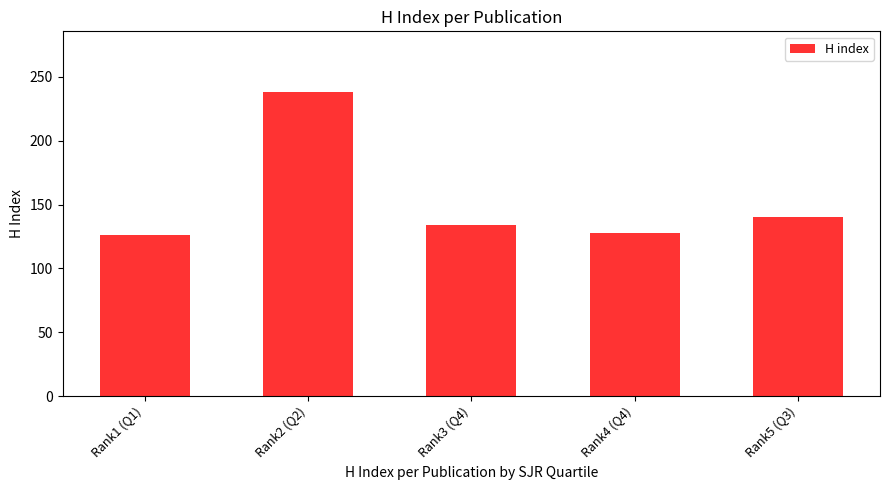

What is the difference between the maximum and minimum values?

112